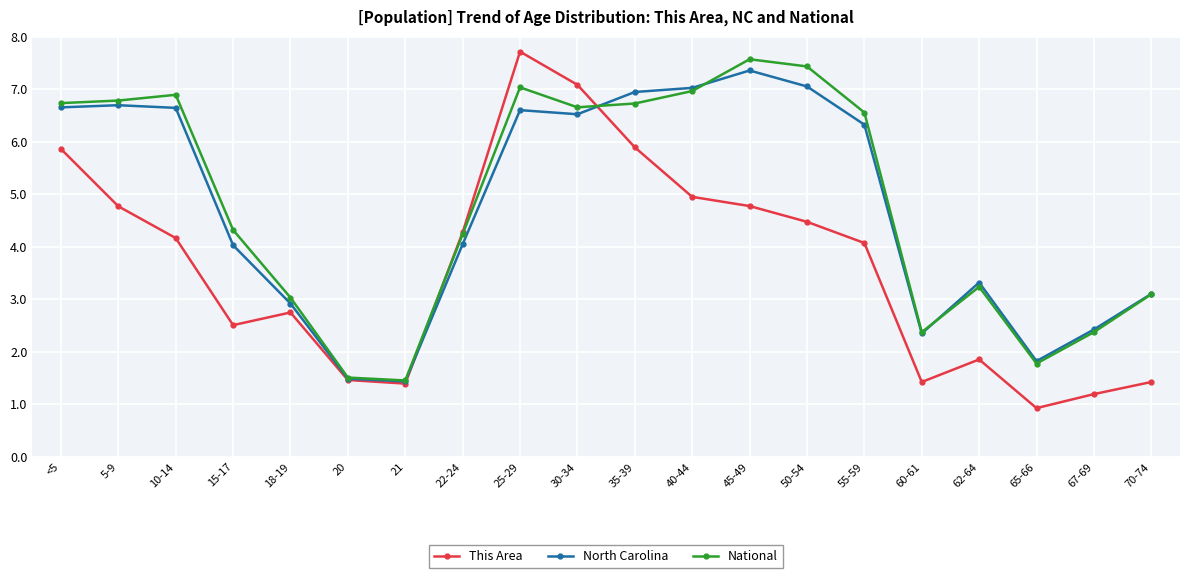

How many intersections are there between This Area and National?

2